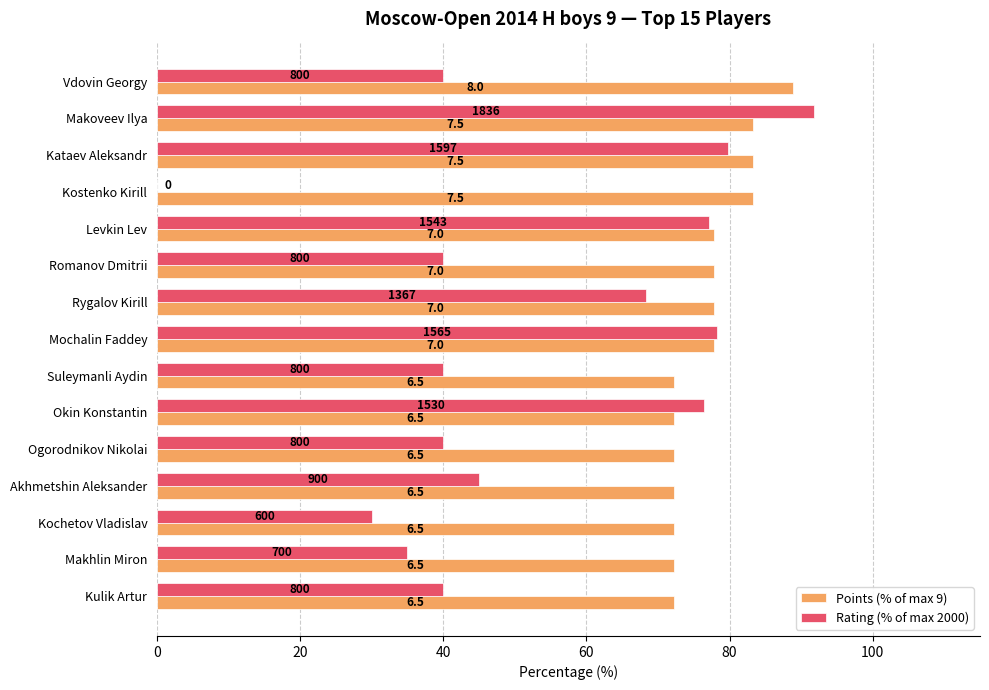

What are all the series names shown in the legend?

Points (% of max 9), Rating (% of max 2000)